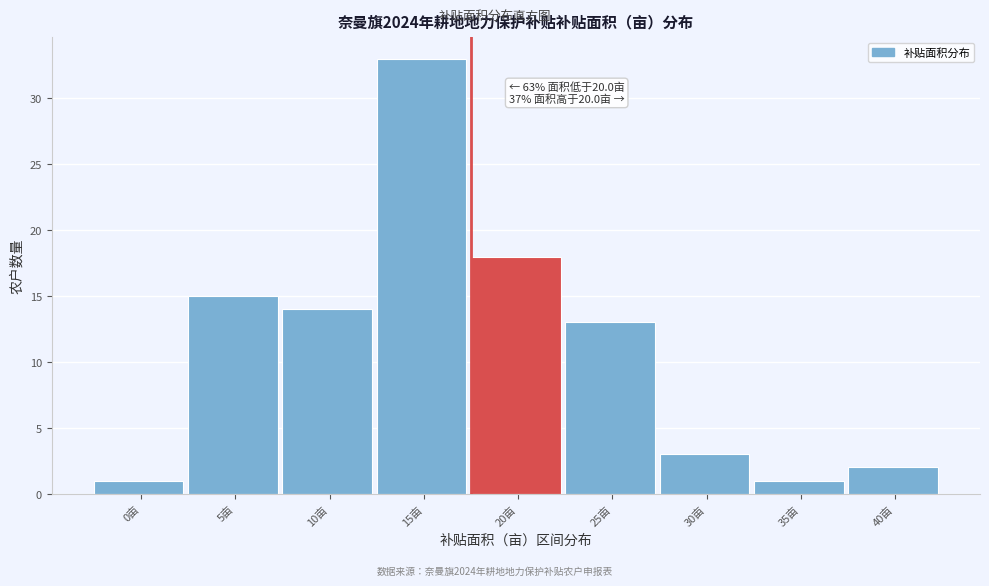

Reading left to right, extract all data points from this chart.

0亩=1	5亩=15	10亩=14	15亩=33	20亩=18	25亩=13	30亩=3	35亩=1	40亩=2